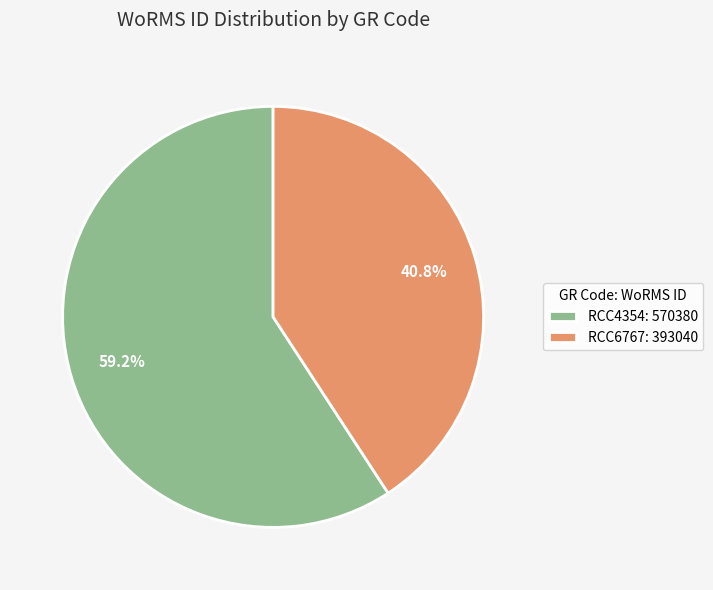

To the nearest percent, what percentage of the pie is RCC6767?

41%